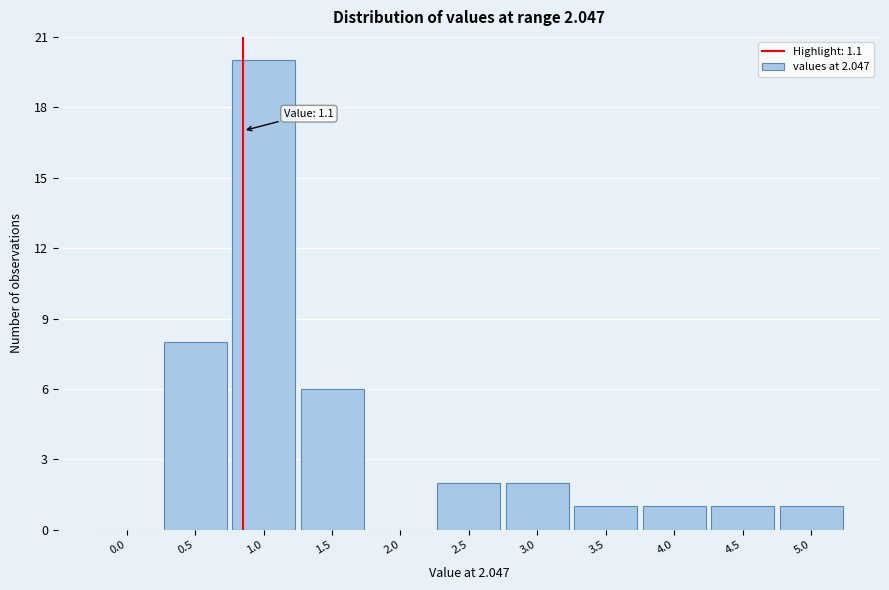

Reading left to right, extract all data points from this chart.

0.0=0	0.5=8	1.0=20	1.5=6	2.0=0	2.5=2	3.0=2	3.5=1	4.0=1	4.5=1	5.0=1